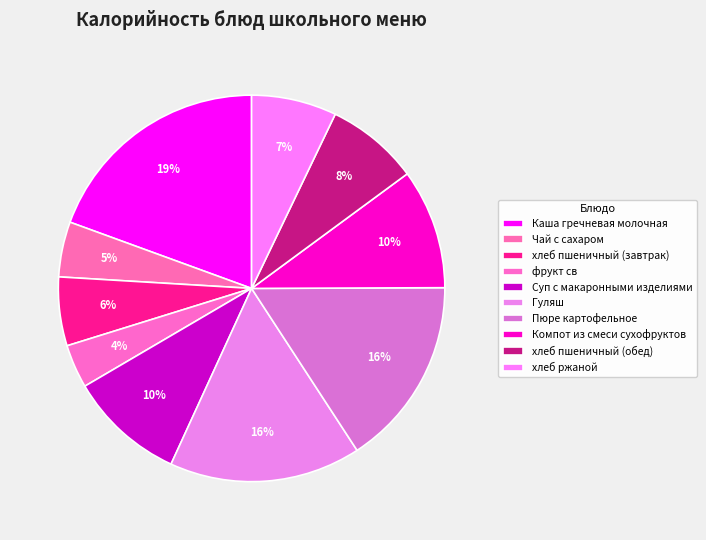

Count the number of slices in the pie.

10